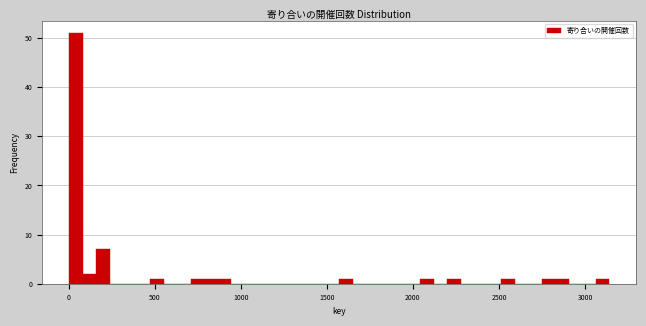

Read against the x-axis, roughly where is the centre of the tallest bar?

50